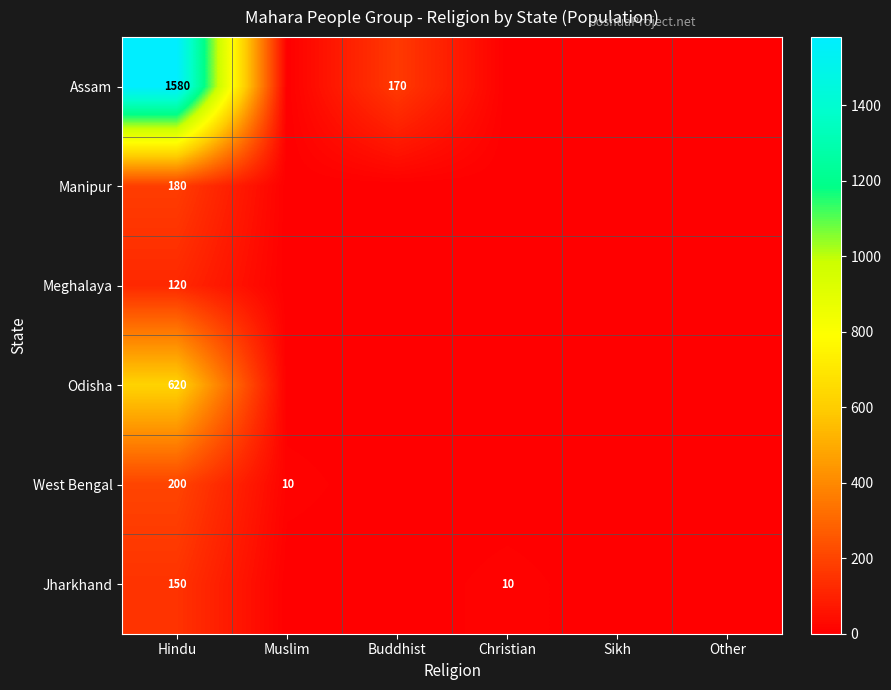

Rank the series at Hindu from highest to lowest value.

Assam, Odisha, West Bengal, Manipur, Jharkhand, Meghalaya